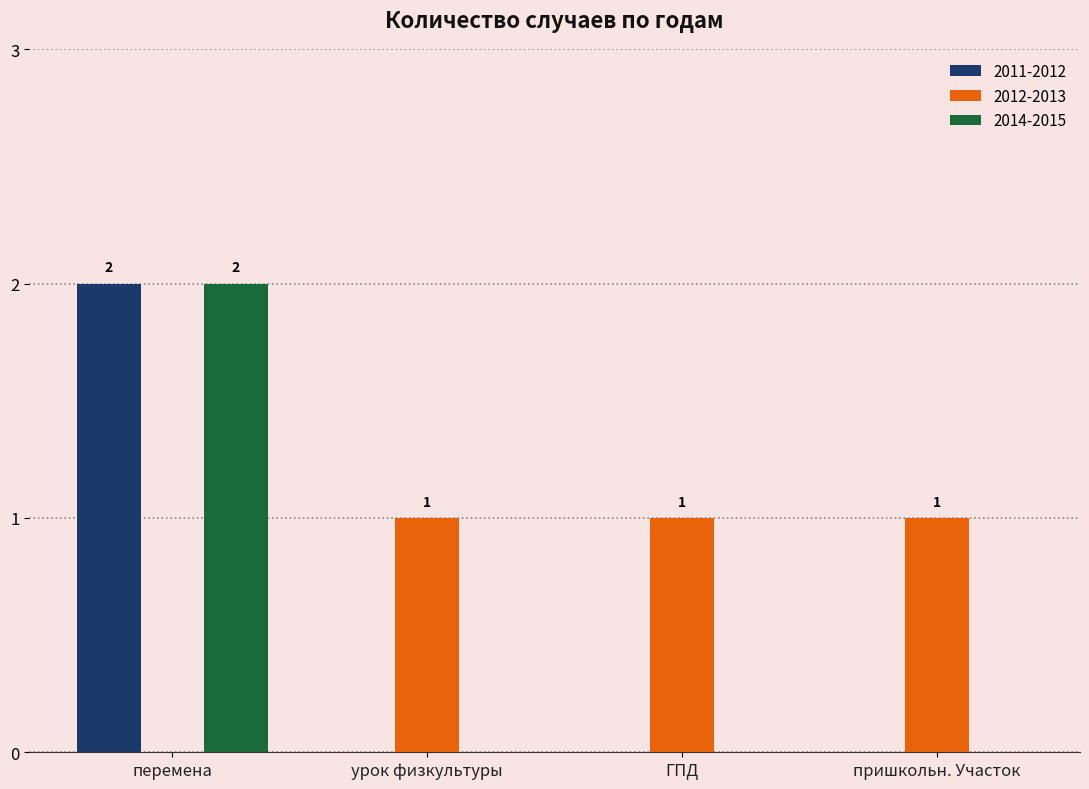

The 2011-2012 series shows 0 at пришкольн. Участок. True or false?

True